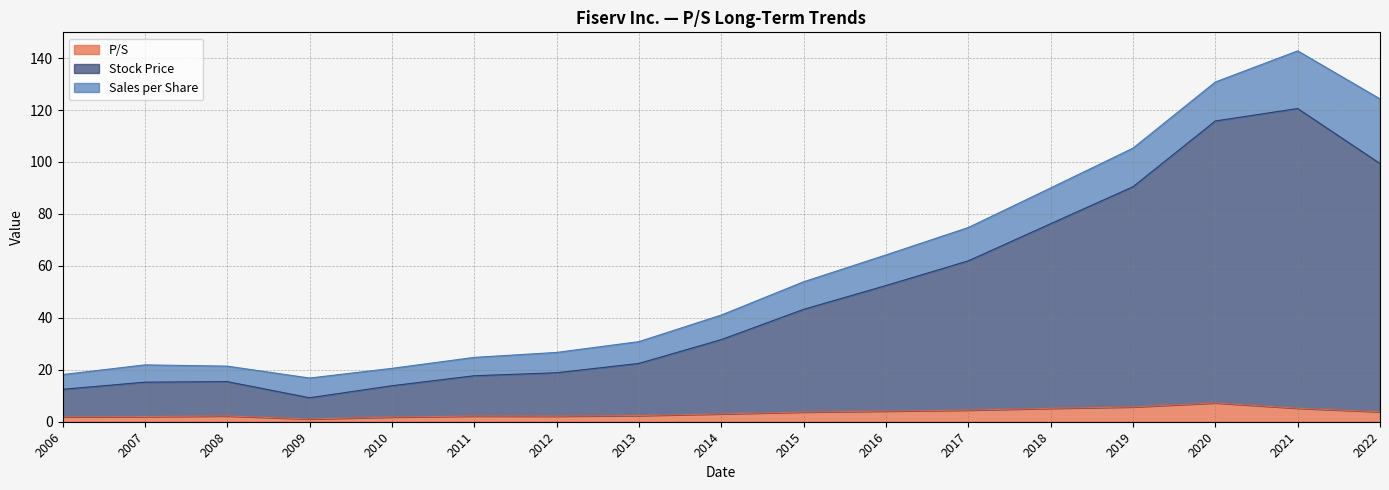

The value of P/S at 2017 is 4.5. True or false?

True